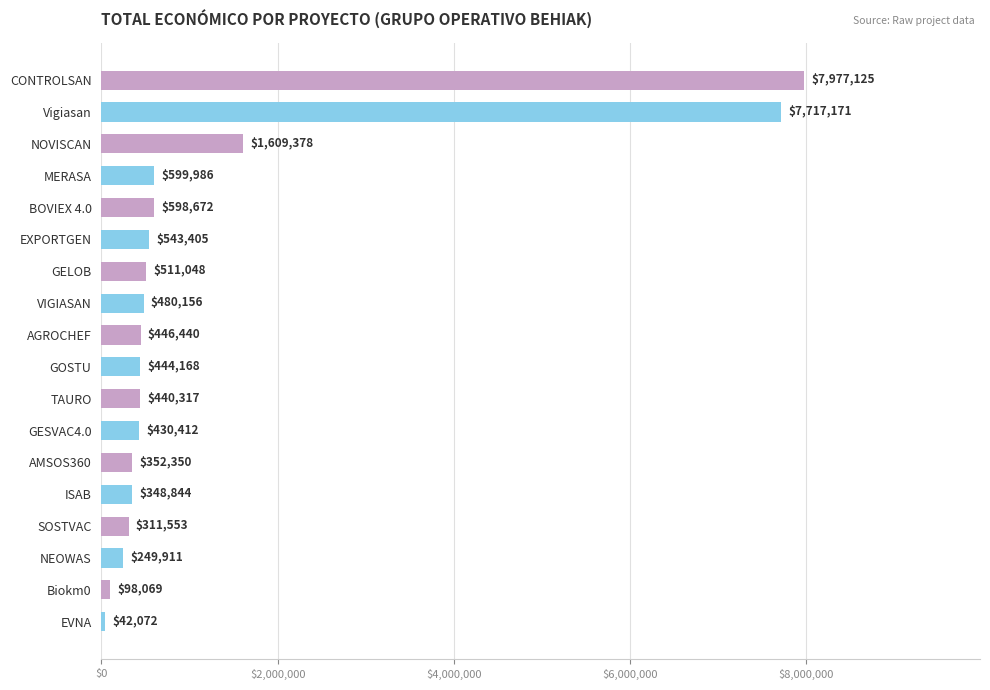

What is the maximum value shown in the chart?

7977125.0